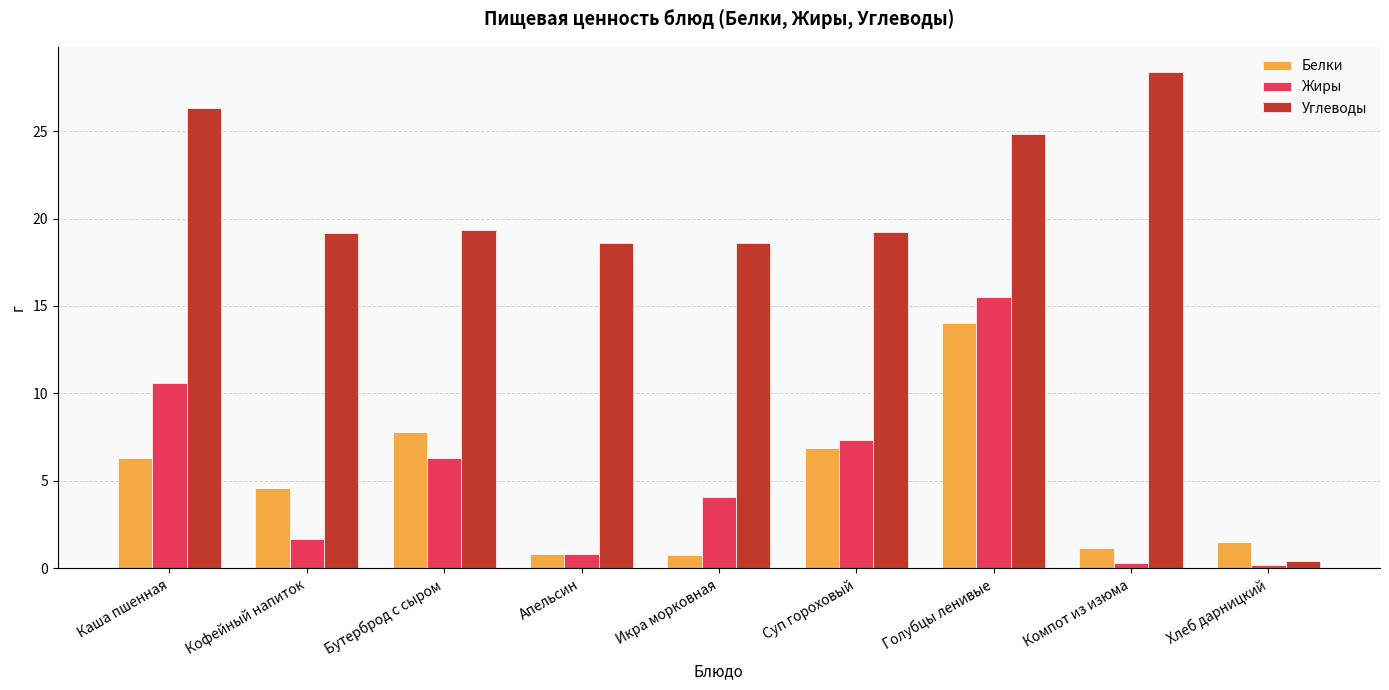

What is the spread (max minus min) of values at Суп гороховый?

12.3